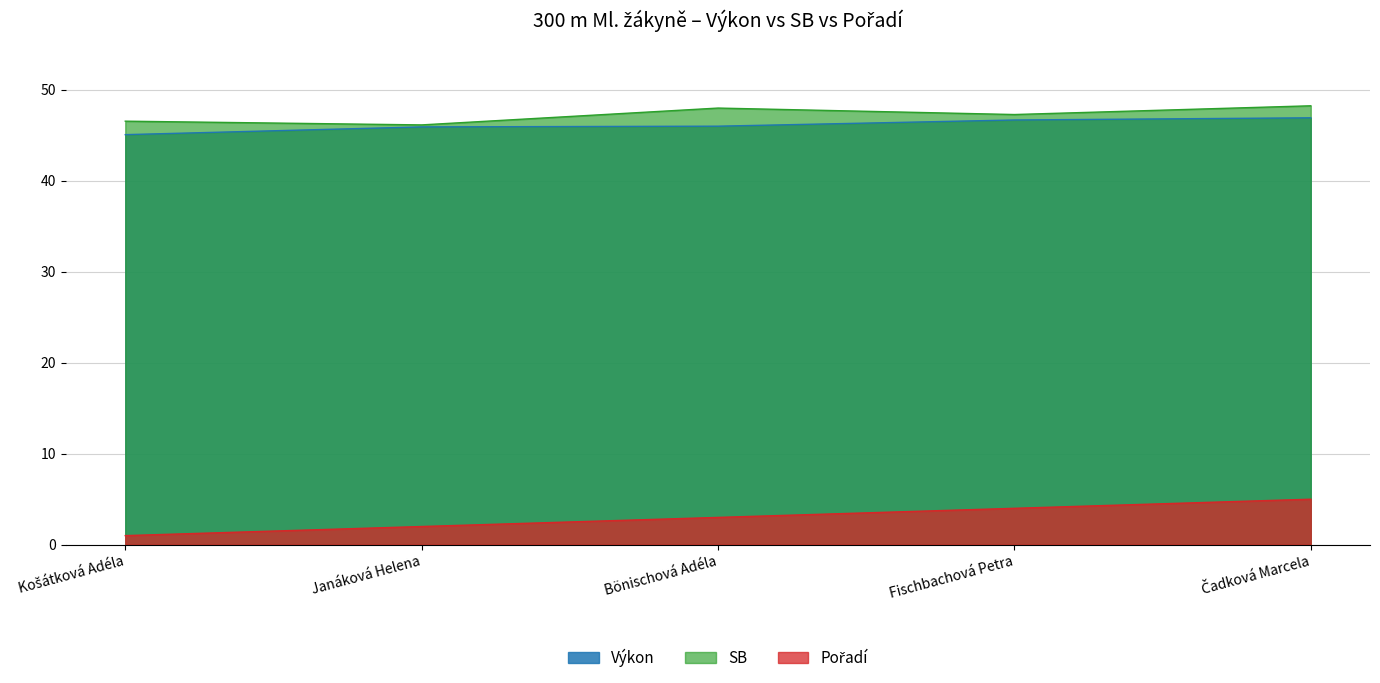

What is the sum of the SB values at Čadková Marcela and Fischbachová Petra?

95.5